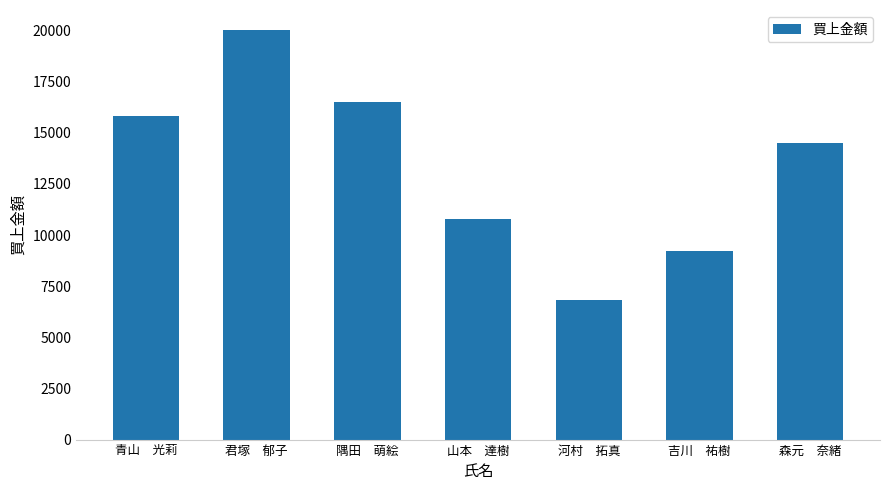

What is the smallest value displayed?

6800